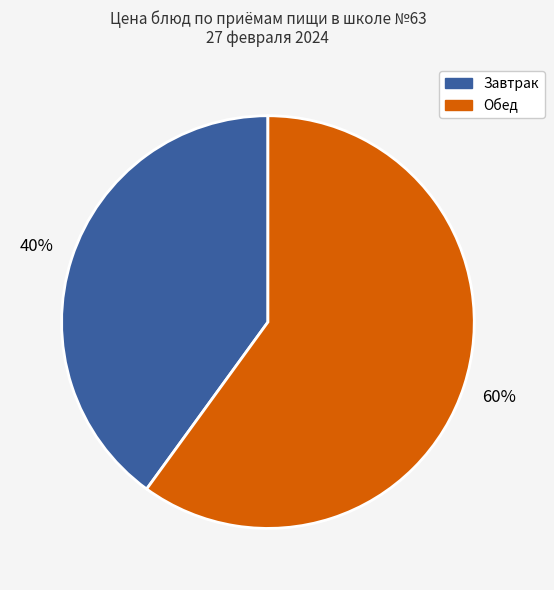

To the nearest percent, what is the difference between the largest and smallest slice percentages?

20%